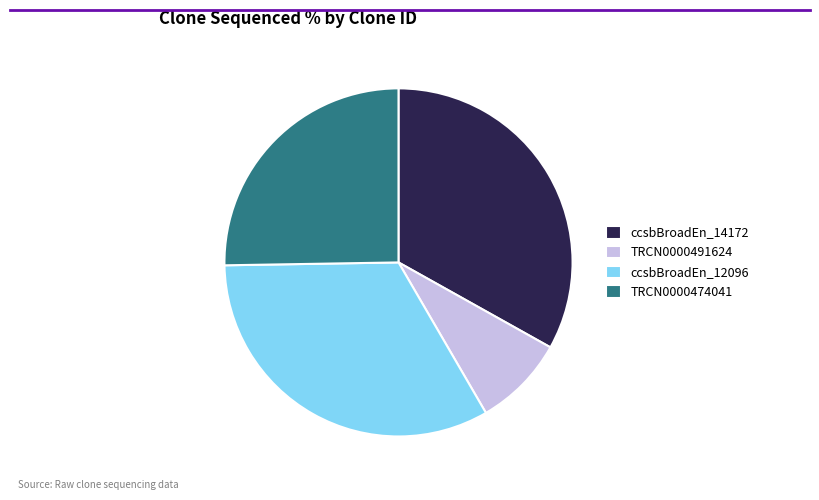

Is there any slice that represents more than half of the pie?

No